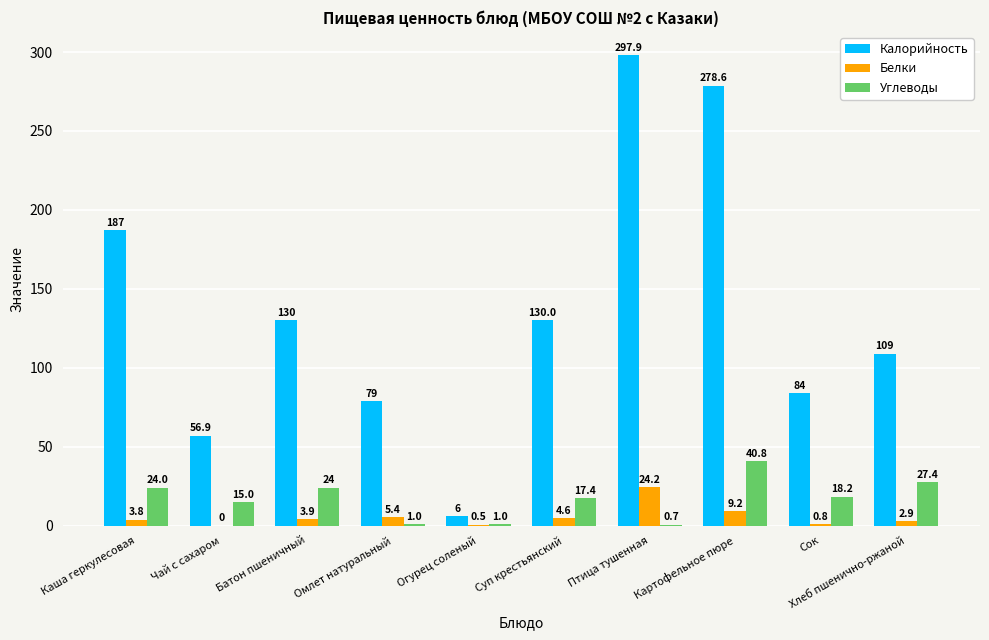

The Углеводы series shows 27.4 at Хлеб пшенично-ржаной. True or false?

True